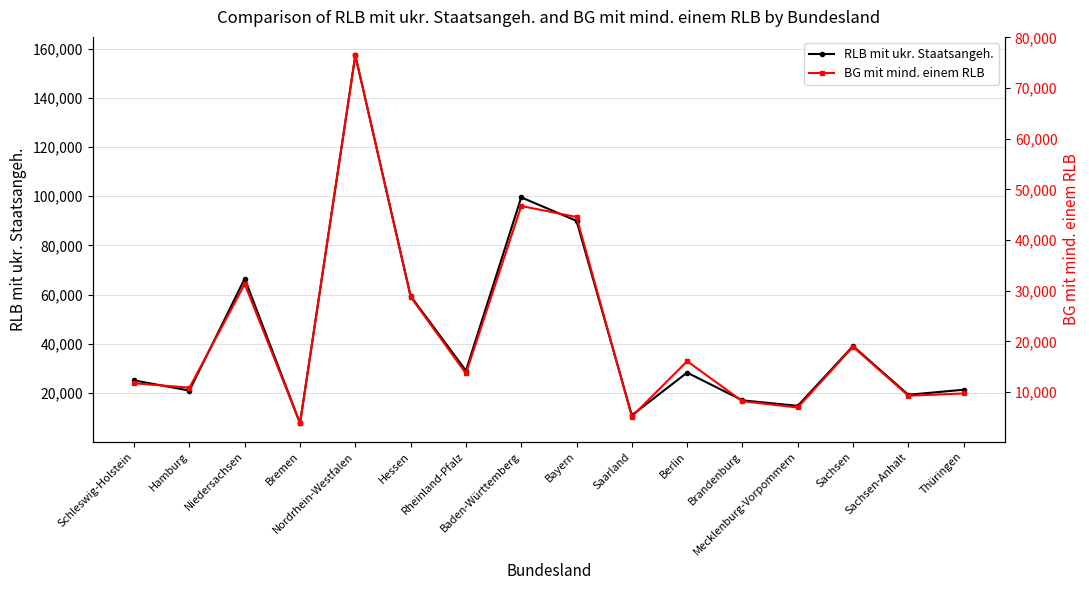

Read the RLB mit ukr. Staatsangeh. value at Rheinland-Pfalz, to the nearest 100.

29100